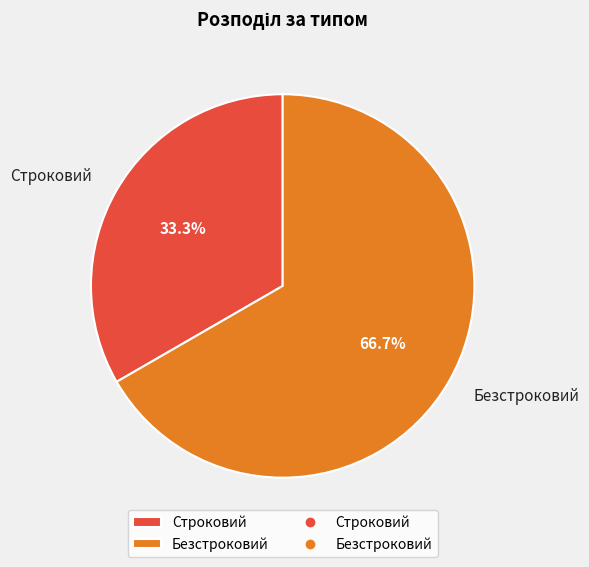

Combined, do Безстроковий and Строковий account for over 50%?

Yes